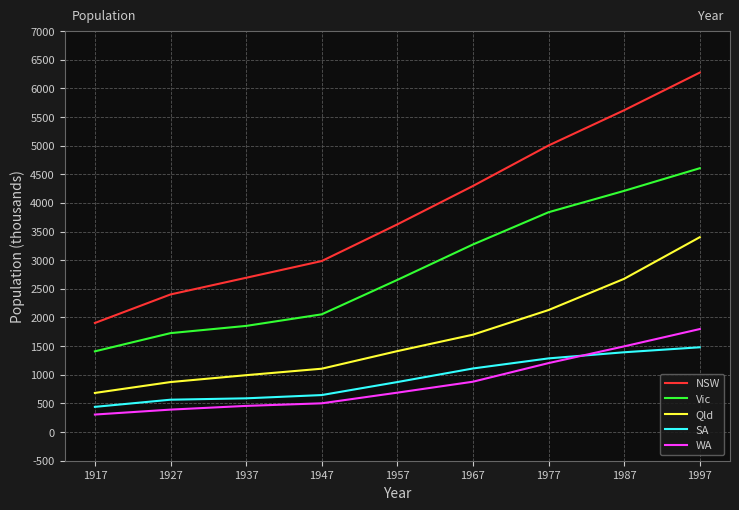

What is the highest value of the SA series?

1480